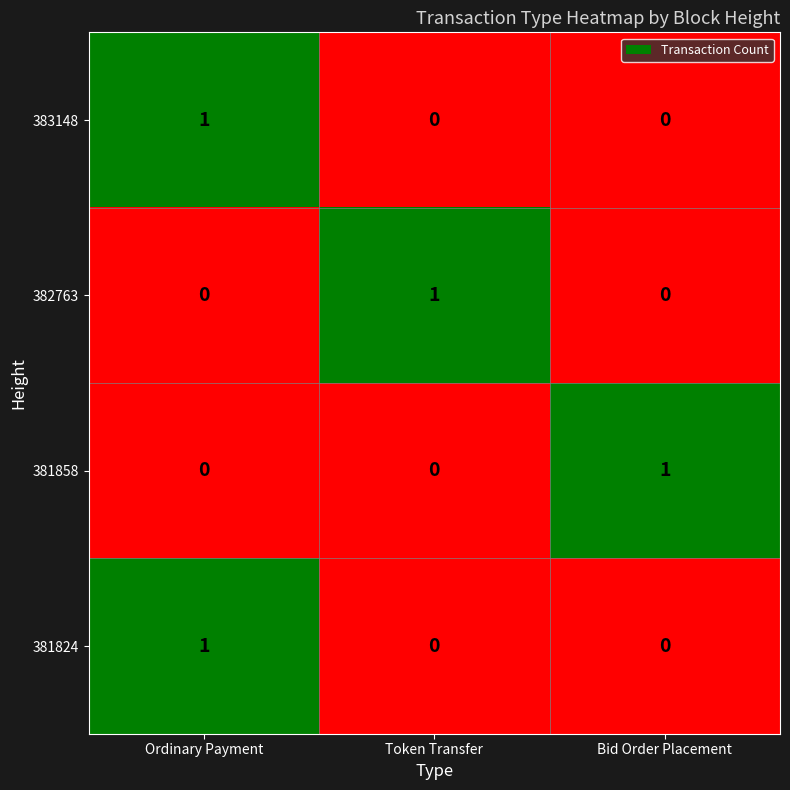

How many 382763 values are between 0 and 1?

3